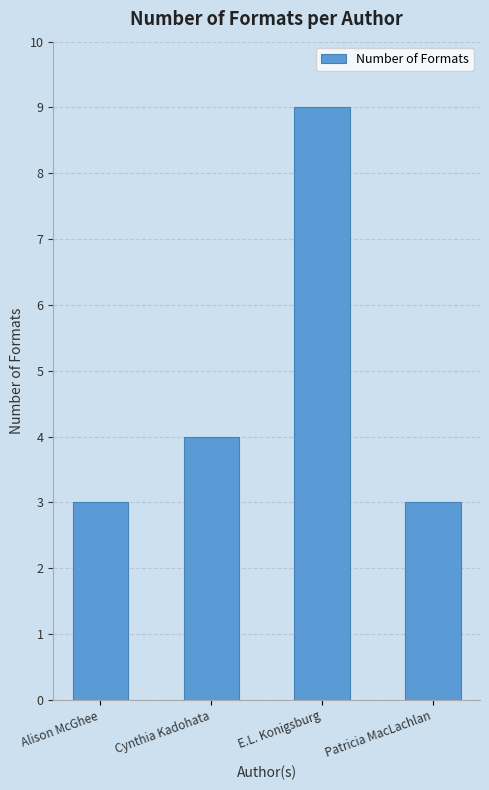

Between Cynthia Kadohata and Alison McGhee, which is larger?

Cynthia Kadohata